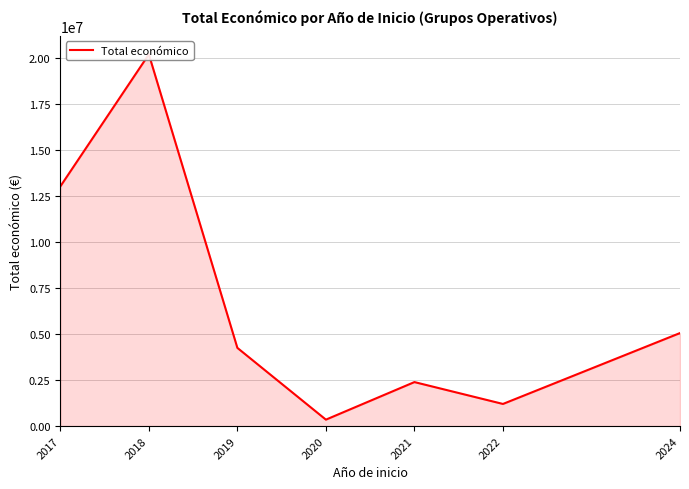

At which category does the data reach its first local valley?

2020